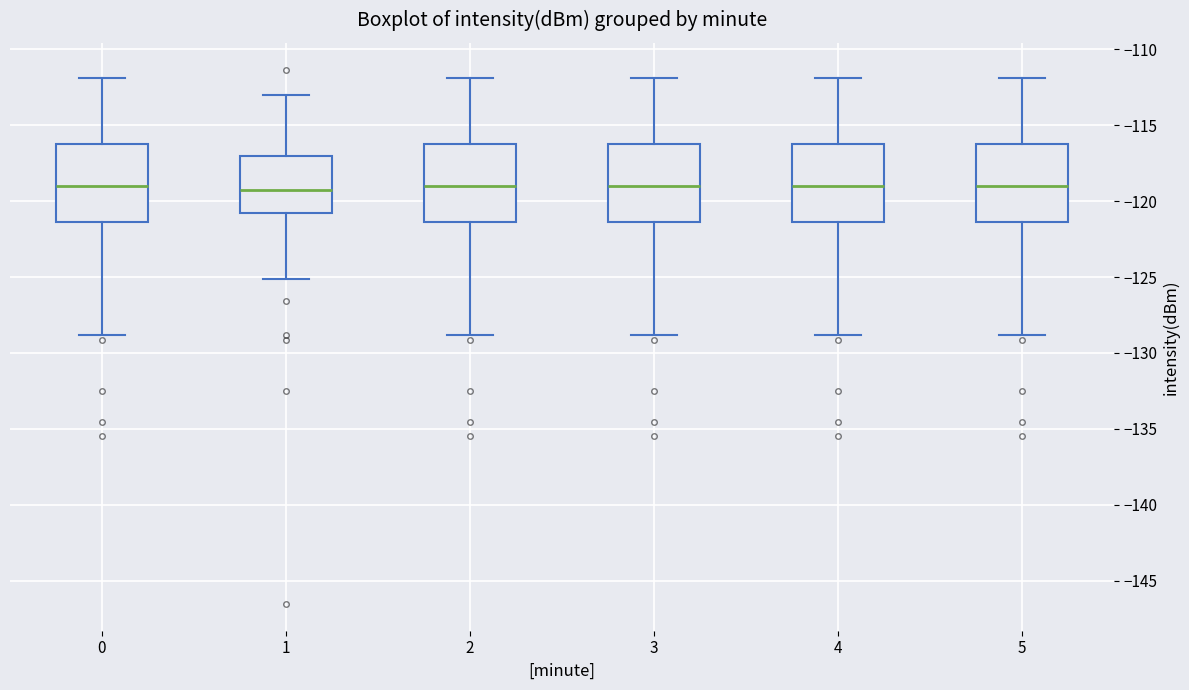

Reading left to right, transcribe this box plot: for each box, give where its median line is, the range the box spans, and where its two whiskers end, as read against the y-axis. The values are not printed on the chart, so give them approximately, as read against the axis.

0: median -119.0, box -121.5 to -116.5, whiskers -129.0 to -112.0
1: median -119.5, box -121.0 to -117.0, whiskers -125.0 to -113.0
2: median -119.0, box -121.5 to -116.5, whiskers -129.0 to -112.0
3: median -119.0, box -121.5 to -116.5, whiskers -129.0 to -112.0
4: median -119.0, box -121.5 to -116.5, whiskers -129.0 to -112.0
5: median -119.0, box -121.5 to -116.5, whiskers -129.0 to -112.0